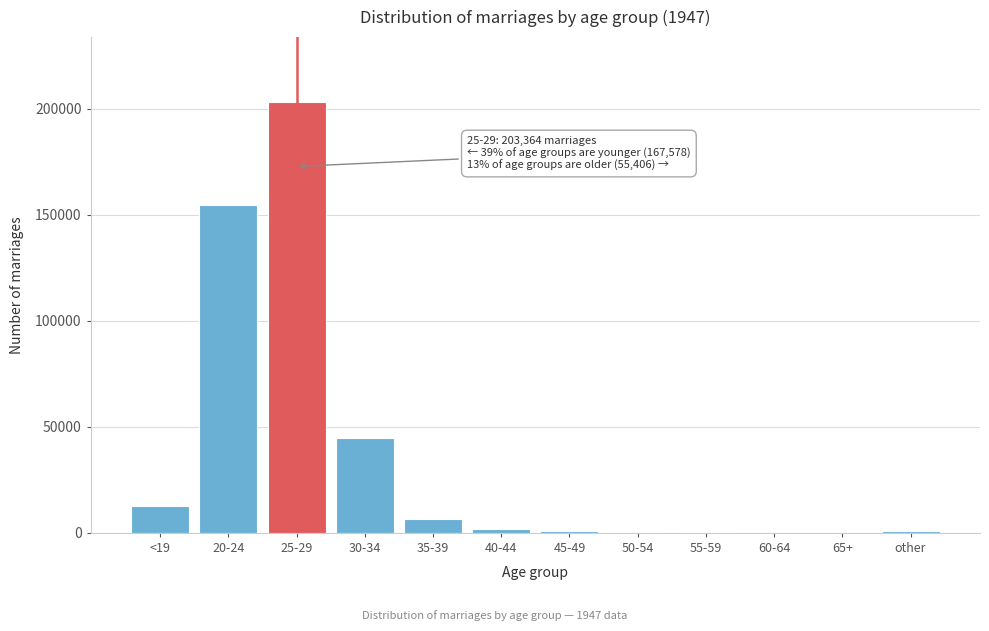

What is the greatest value displayed?

203364